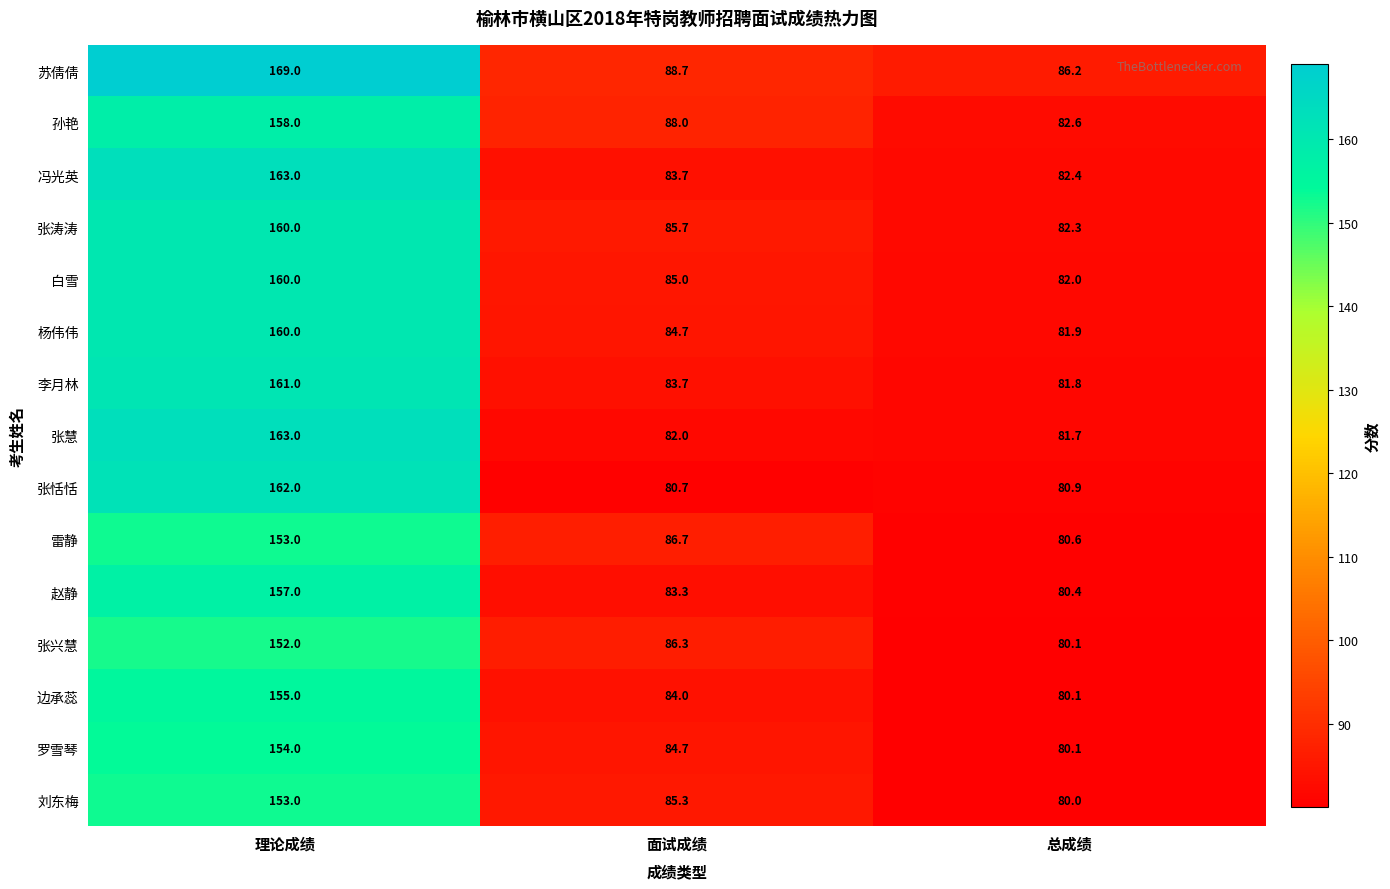

Rank the categories by 张恬恬 value from highest to lowest.

理论成绩, 总成绩, 面试成绩